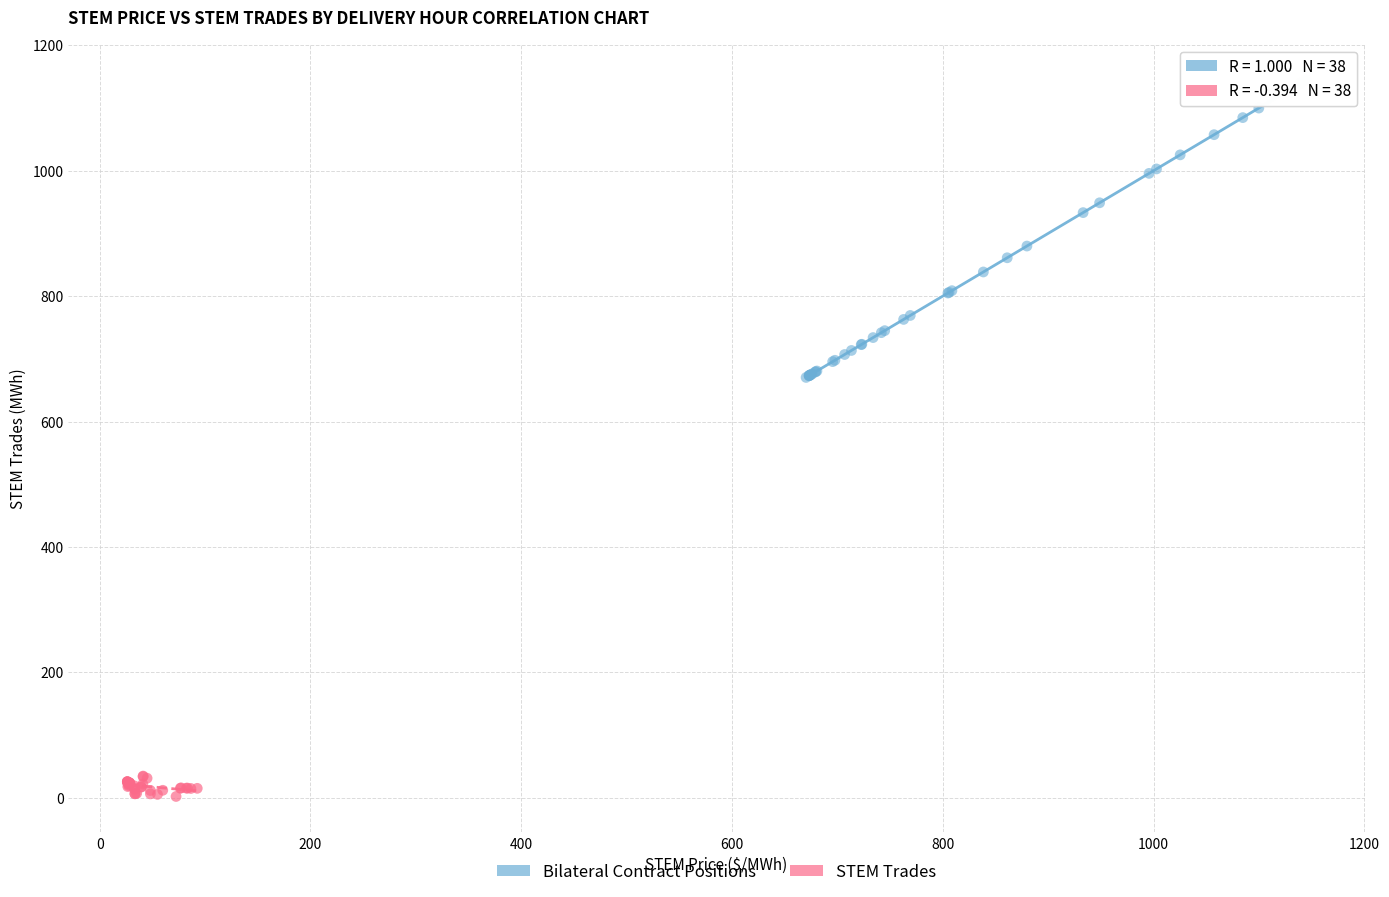

Which series has the widest spread of Y values?

Bilateral Contract Positions